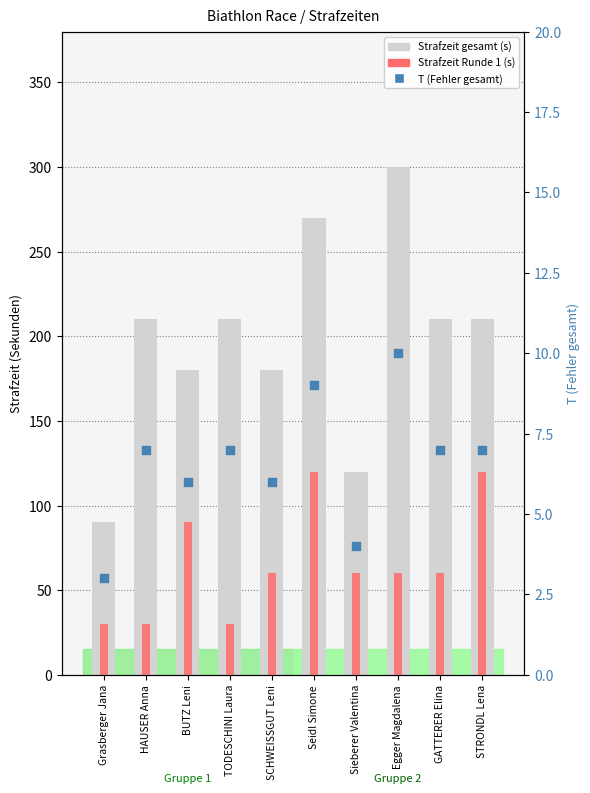

Which series reaches the minimum Y coordinate?

T (Fehler gesamt)